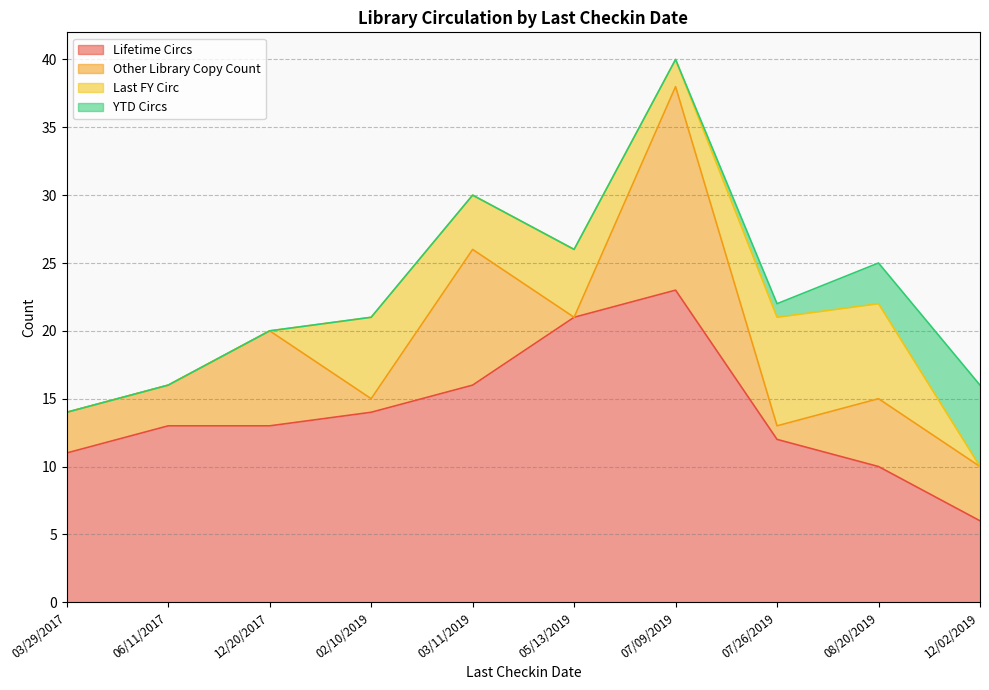

What is the difference between the Last FY Circ values at 08/20/2019 and 02/10/2019?

1